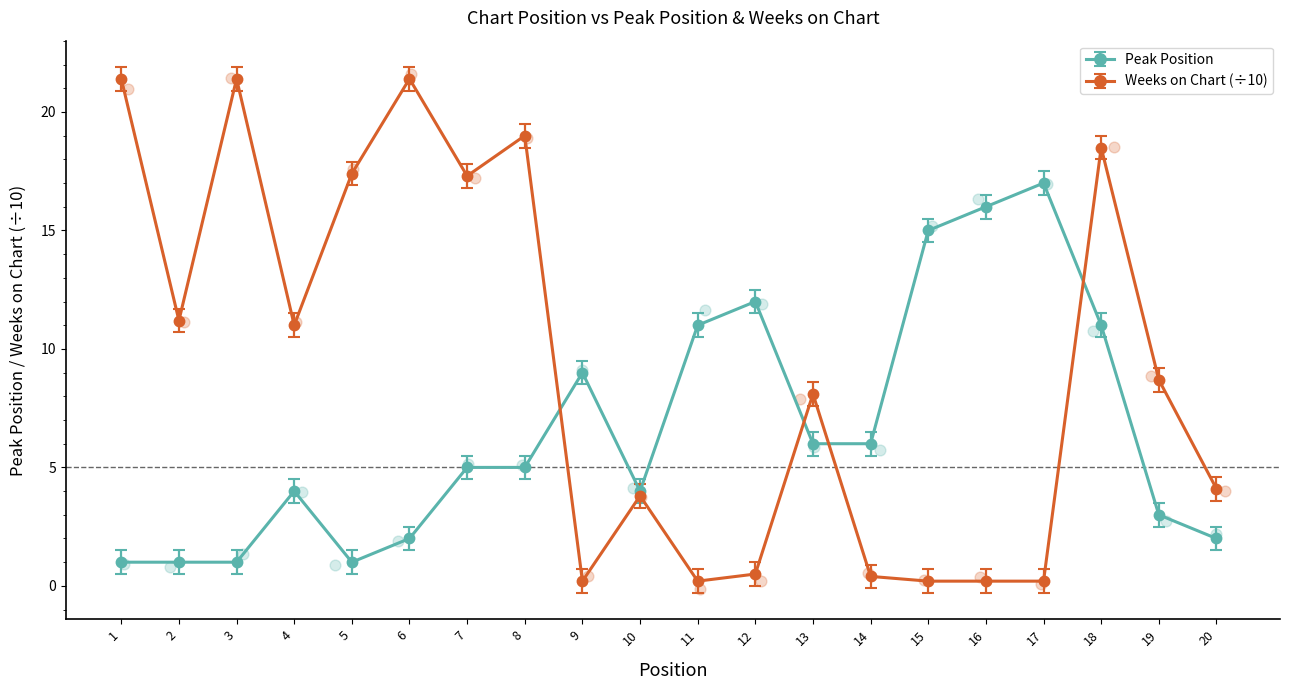

What is the total value across all series at 20?

6.1